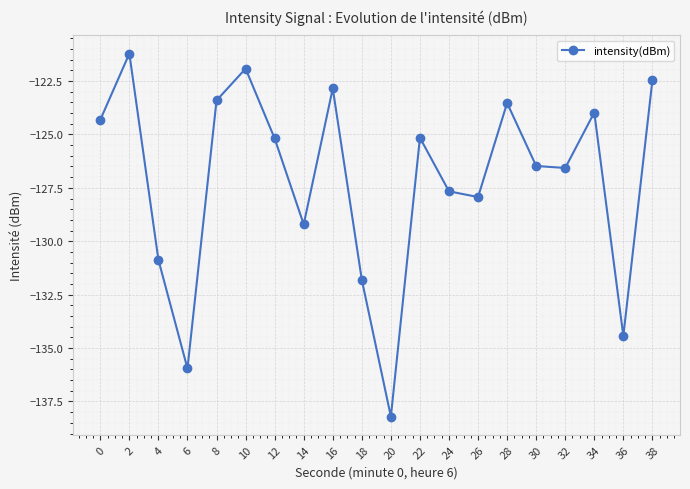

Reading left to right, extract all data points from this chart.

-124.3	-121.2	-130.9	-136.0	-123.4	-121.9	-125.2	-129.2	-122.8	-131.8	-138.2	-125.2	-127.7	-127.9	-123.5	-126.5	-126.6	-124.0	-134.4	-122.5